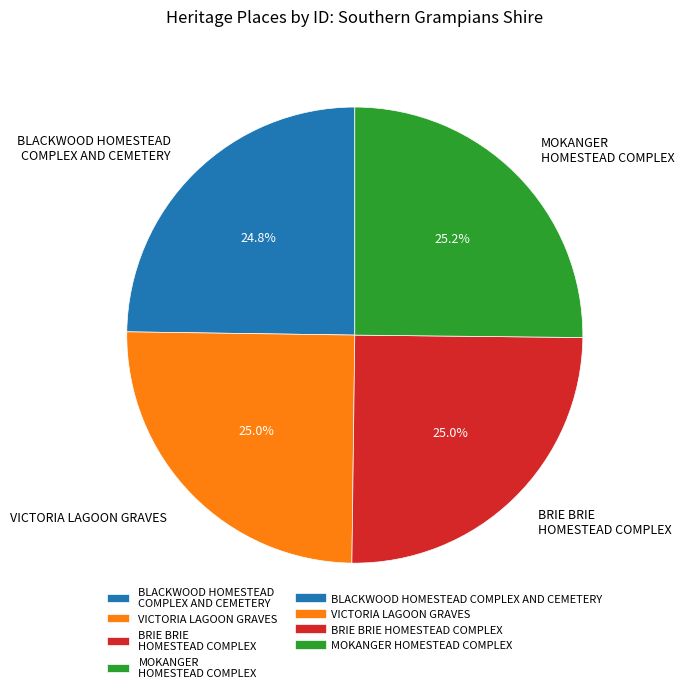

True or false: MOKANGER HOMESTEAD COMPLEX accounts for 25% of the total.

True